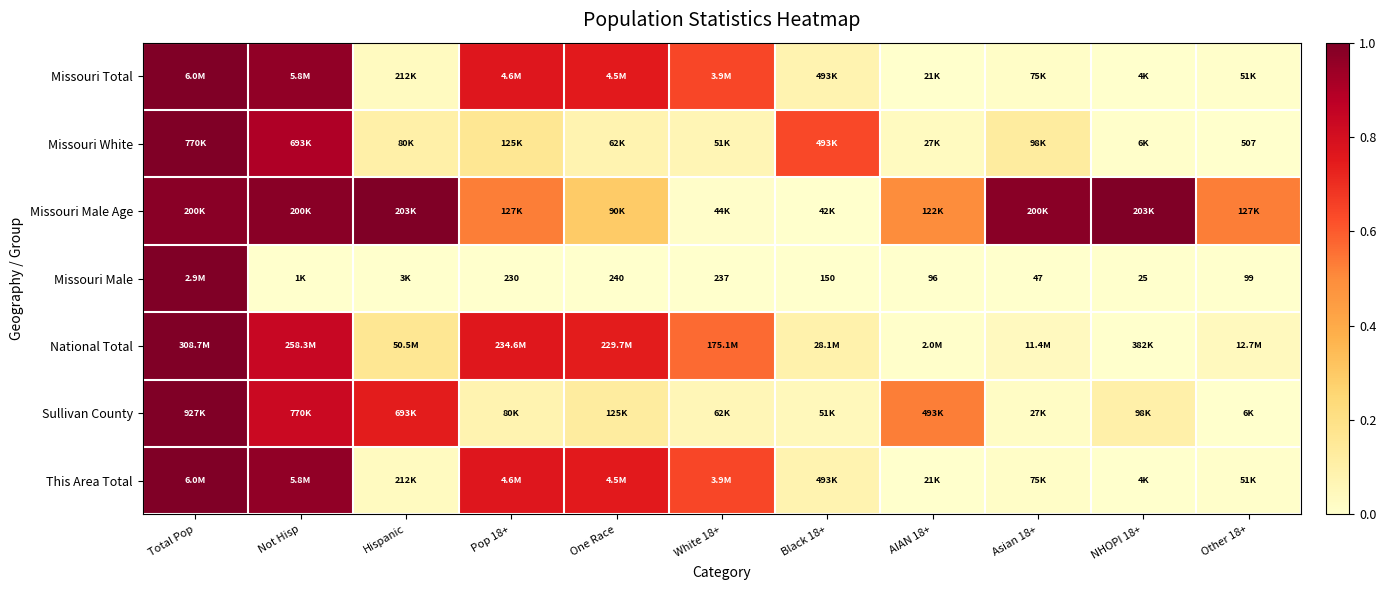

Rank the categories by Sullivan County value from highest to lowest.

Total Pop, Not Hisp, Hispanic, AIAN 18+, One Race, NHOPI 18+, Pop 18+, White 18+, Black 18+, Asian 18+, Other 18+